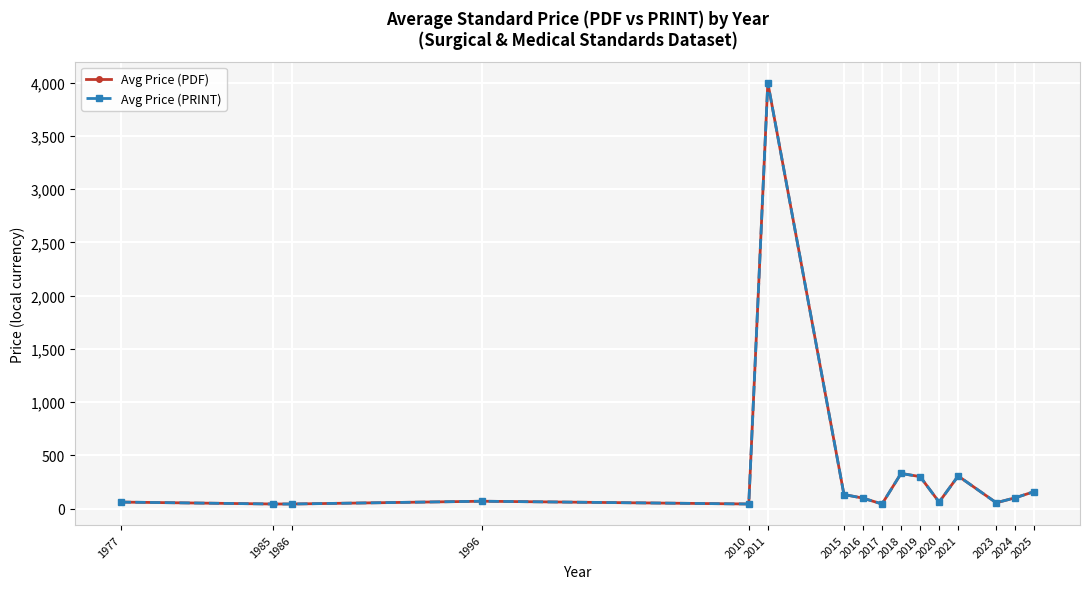

Does the chart have visible grid lines?

Yes